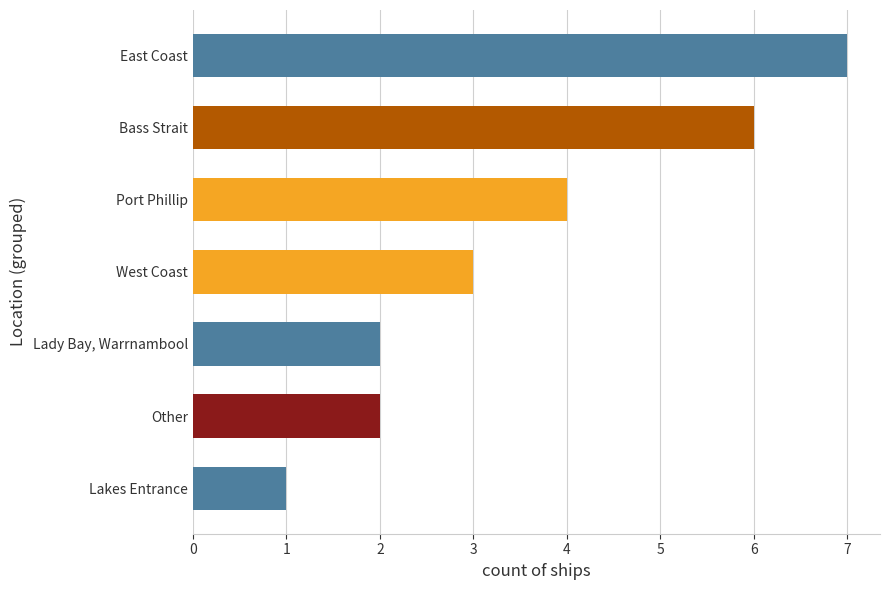

Reading bottom to top, transcribe all the data shown in this chart.

Lakes Entrance=1	Other=2	Lady Bay, Warrnambool=2	West Coast=3	Port Phillip=4	Bass Strait=6	East Coast=7